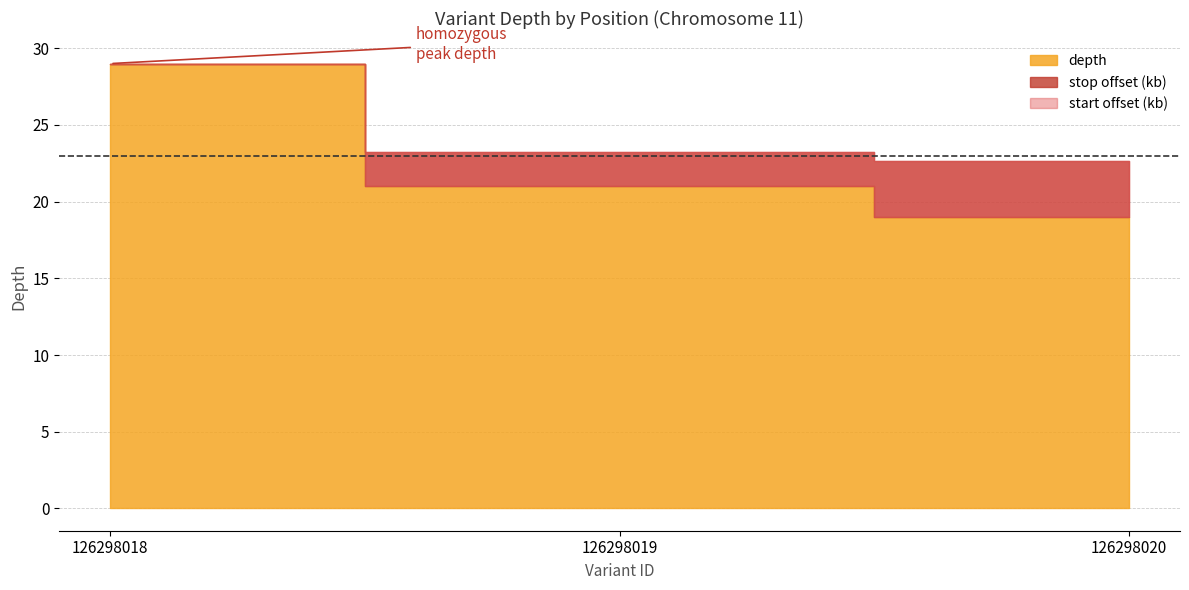

Is it true that start equals 55569084 at 126298018?

False